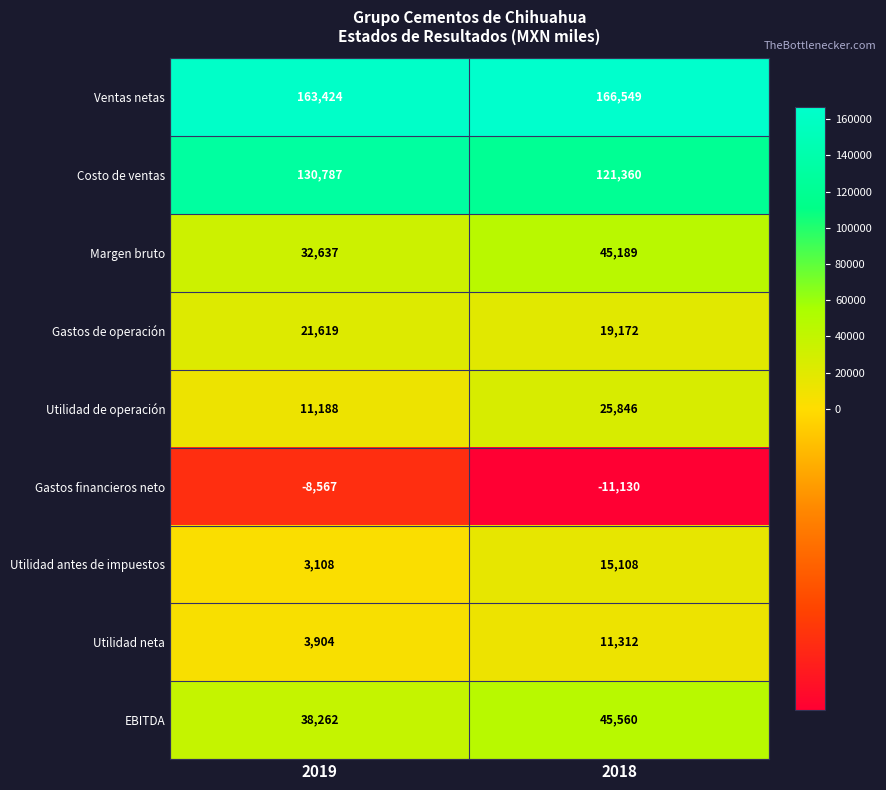

At which label is Utilidad neta closest to 7608?

2019